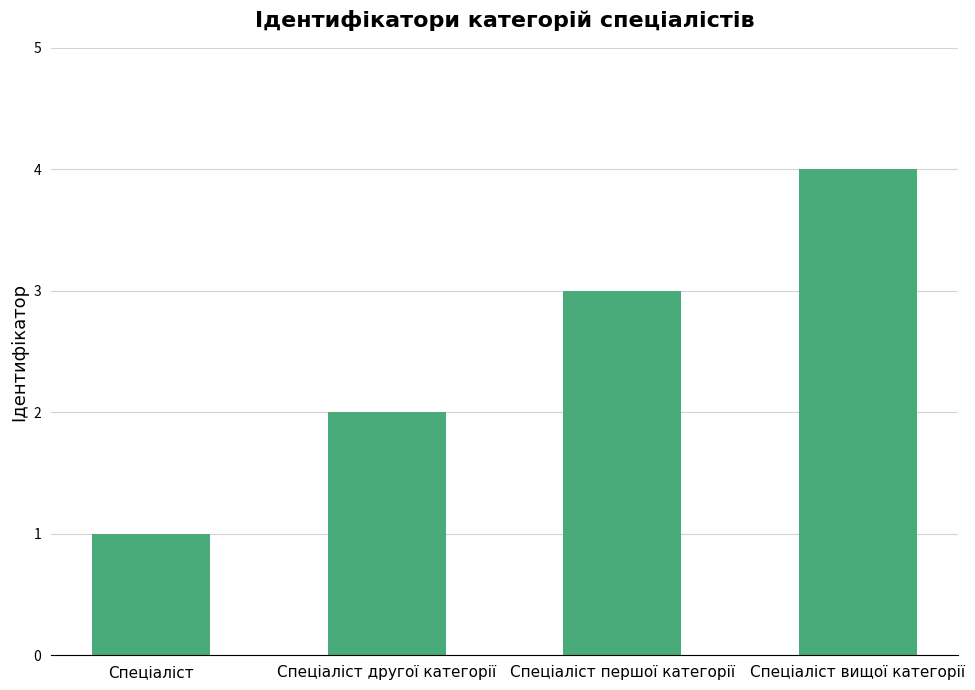

True or false: the data shows 1 at Спеціаліст.

True